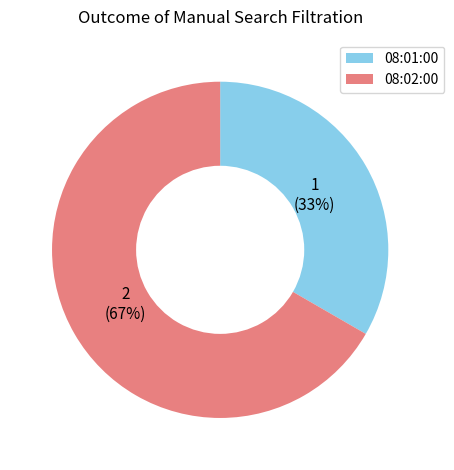

To the nearest percent, what is the average slice percentage?

50%